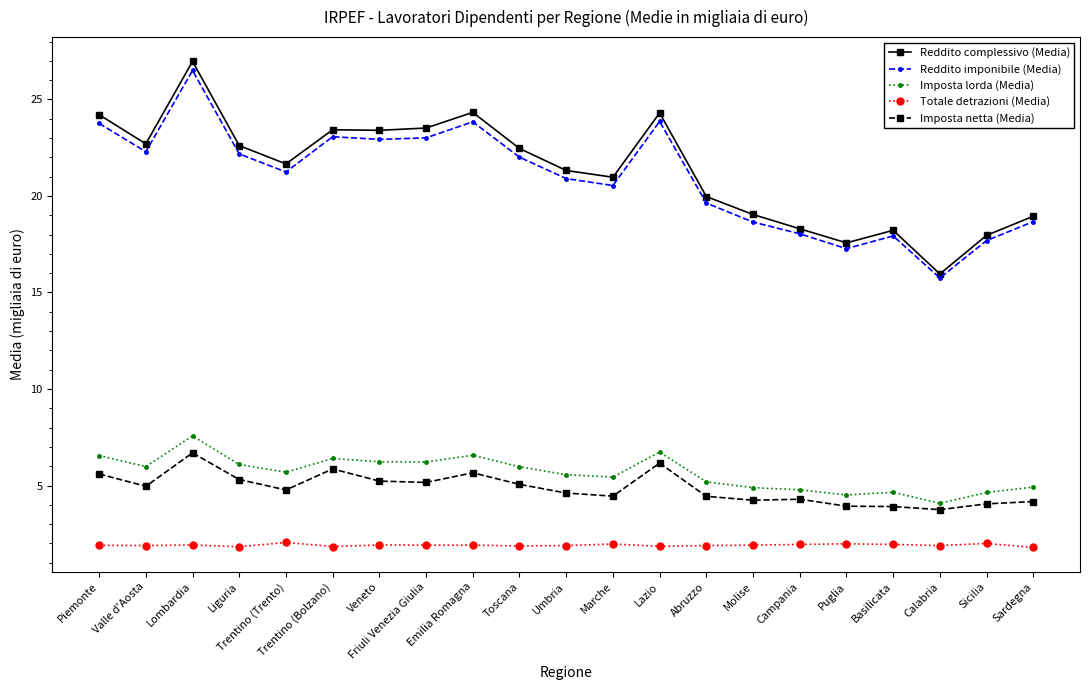

What is the difference between the maximum and minimum values in the Imposta netta (Media) series?

2.9